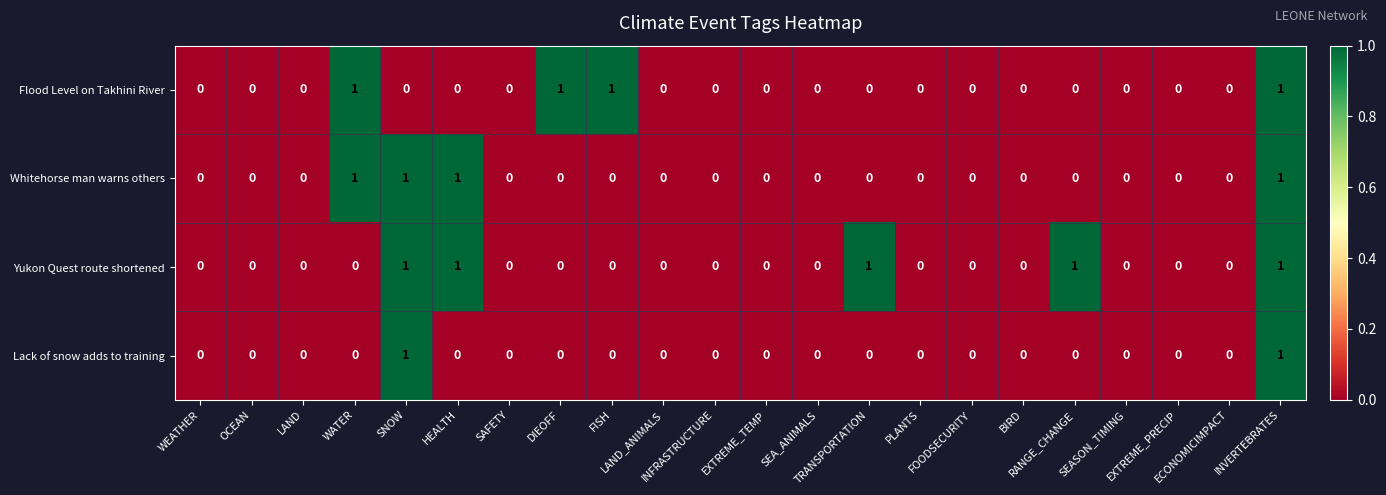

What is the sum of all Whitehorse man warns others values?

4